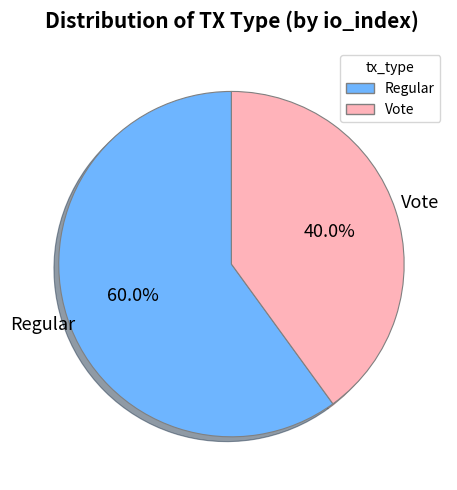

True or false: Regular accounts for 60% of the total.

True